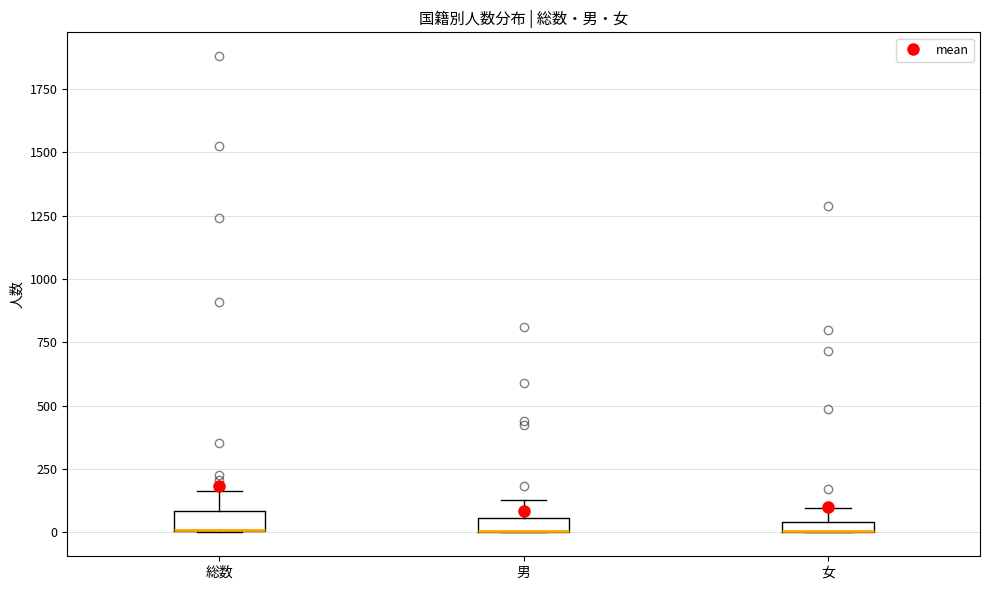

Where does the upper whisker of the box for 総数 end on the y-axis? The values are not printed on the chart, so give them approximately, as read against the axis.

150